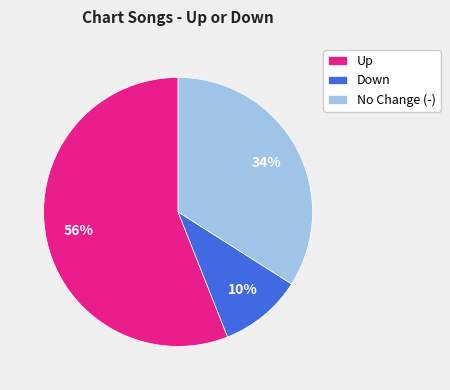

To the nearest percent, what is the average slice percentage?

33%